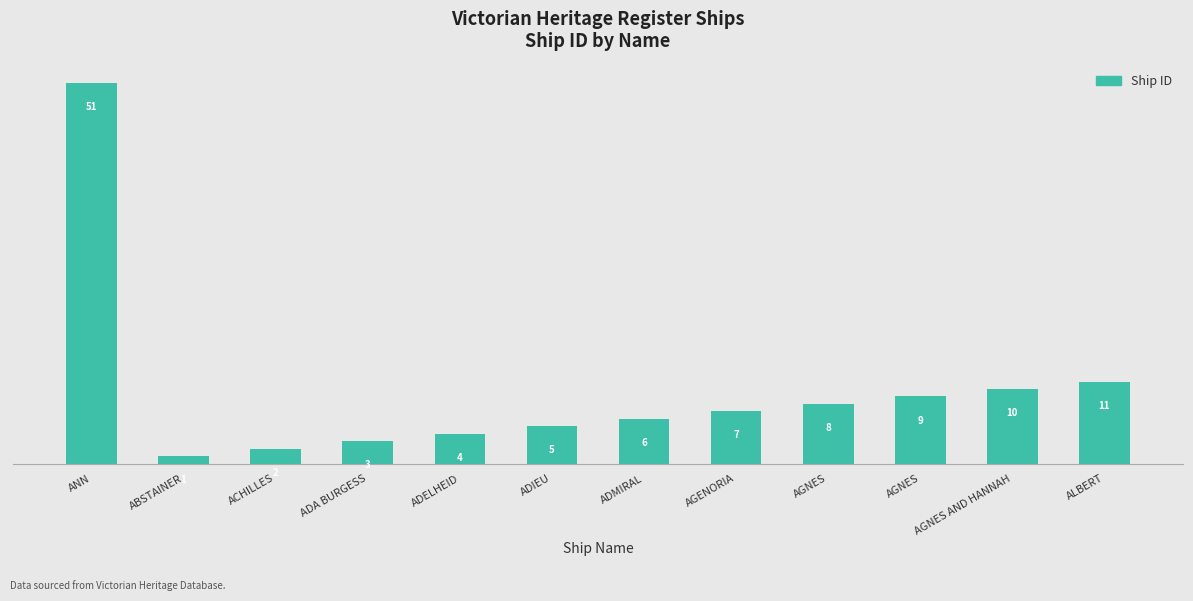

Are the bars horizontal?

No